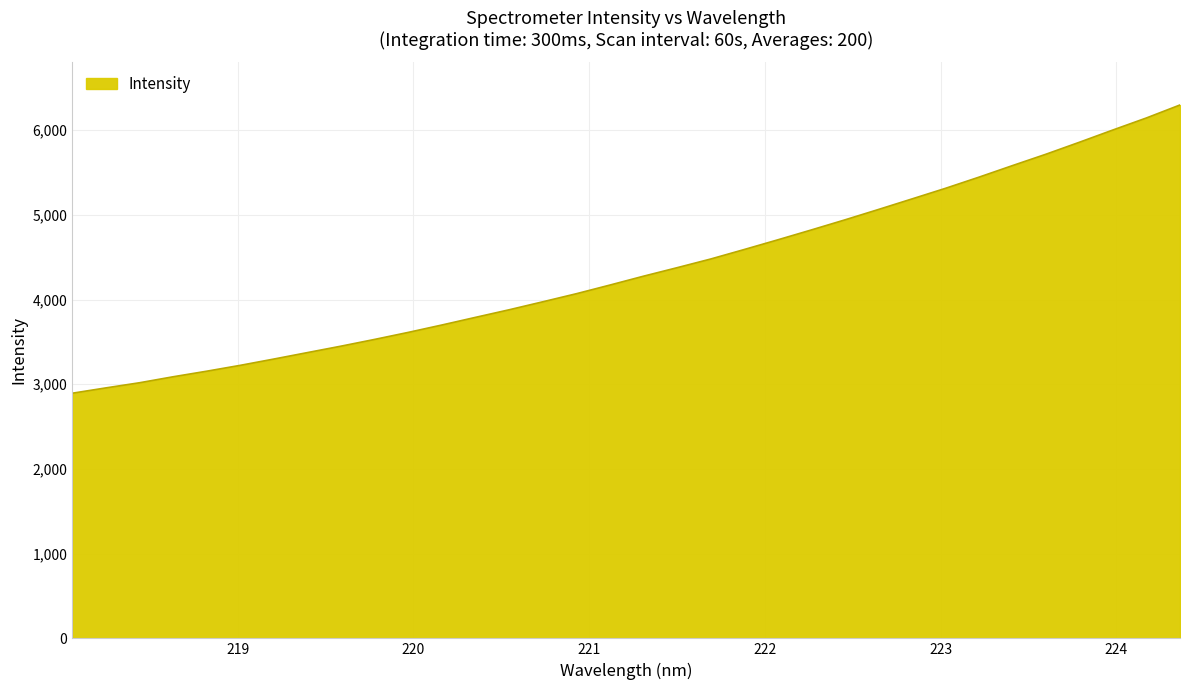

Count the number of values greater than 4274.

17